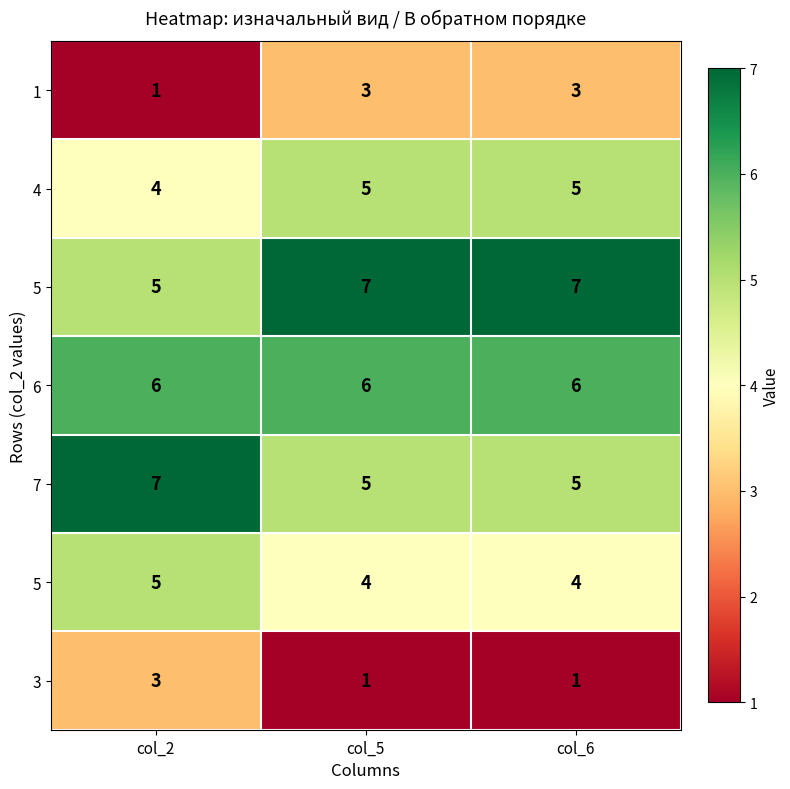

What is the total value across all series at col_2?

31